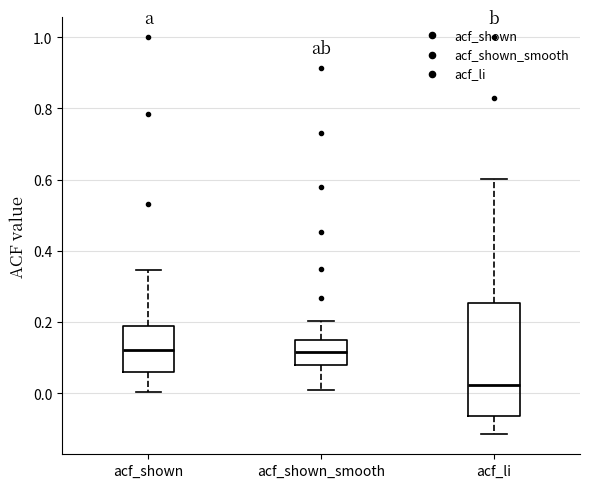

Reading left to right, transcribe this box plot: for each box, give where its median line is, the range the box spans, and where its two whiskers end, as read against the y-axis. The values are not printed on the chart, so give them approximately, as read against the axis.

acf_shown: median 0.12, box 0.06 to 0.18, whiskers 0.00 to 0.34
acf_shown_smooth: median 0.12, box 0.08 to 0.16, whiskers 0.02 to 0.20
acf_li: median 0.02, box -0.06 to 0.26, whiskers -0.12 to 0.60